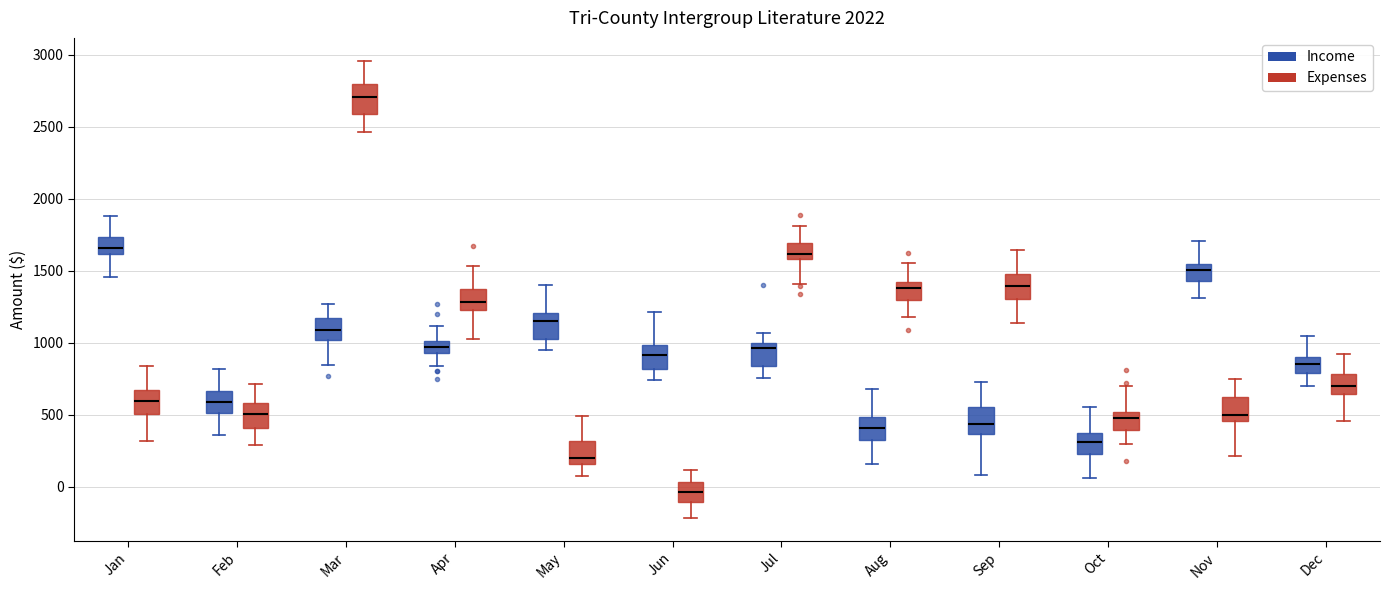

Where is the lower edge of the box for May (Income) on the y-axis? The values are not printed on the chart, so give them approximately, as read against the axis.

1000